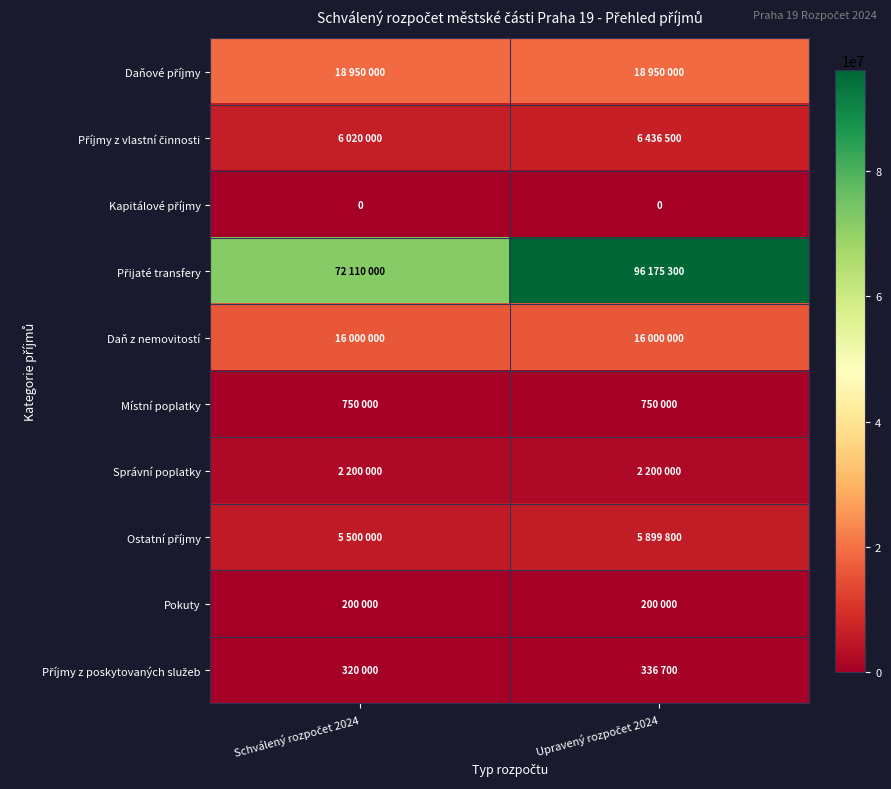

Is it true that Místní poplatky equals 750000 at Schválený rozpočet 2024?

True